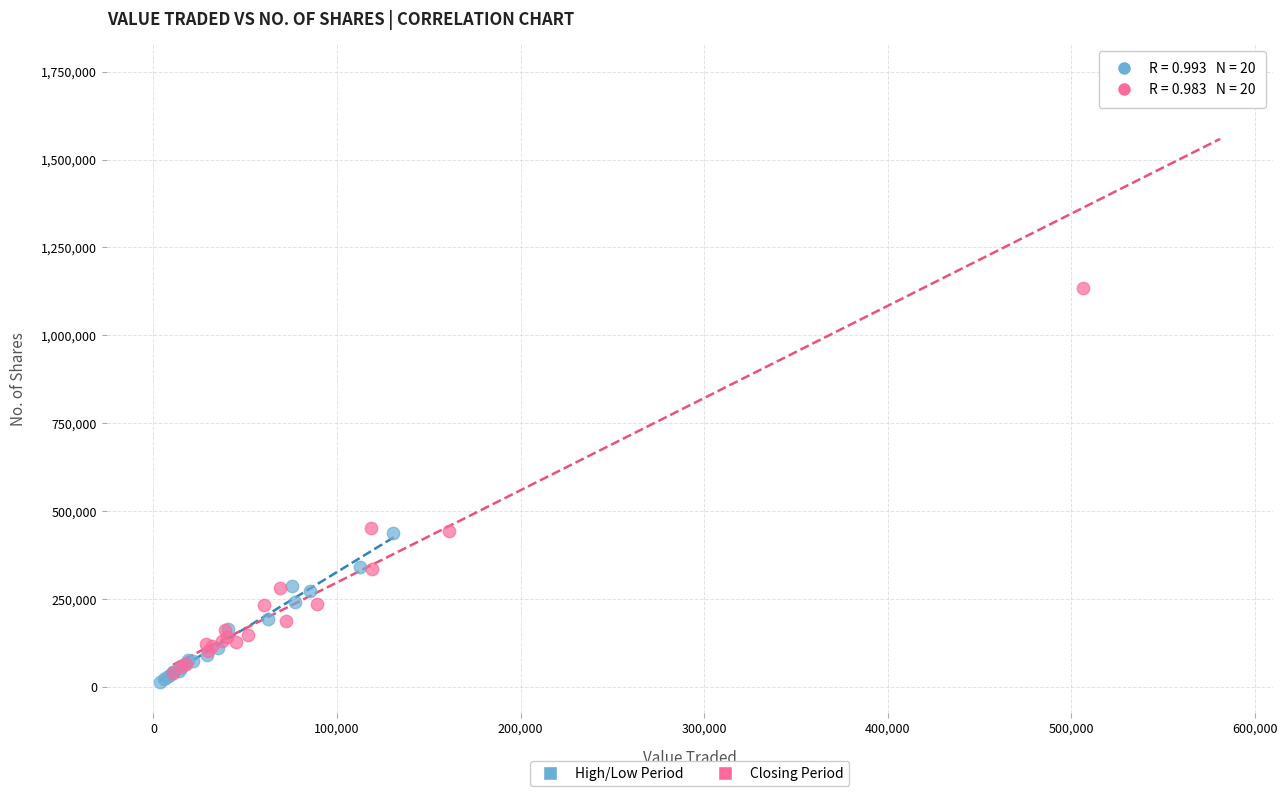

Which series contains the highest Y value?

Closing Period